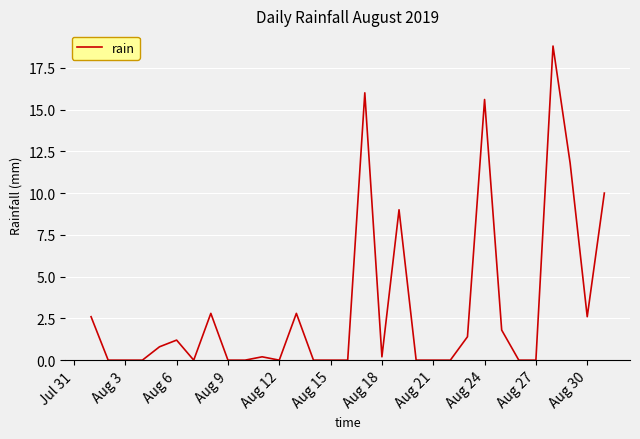

How many series are shown in this chart?

1